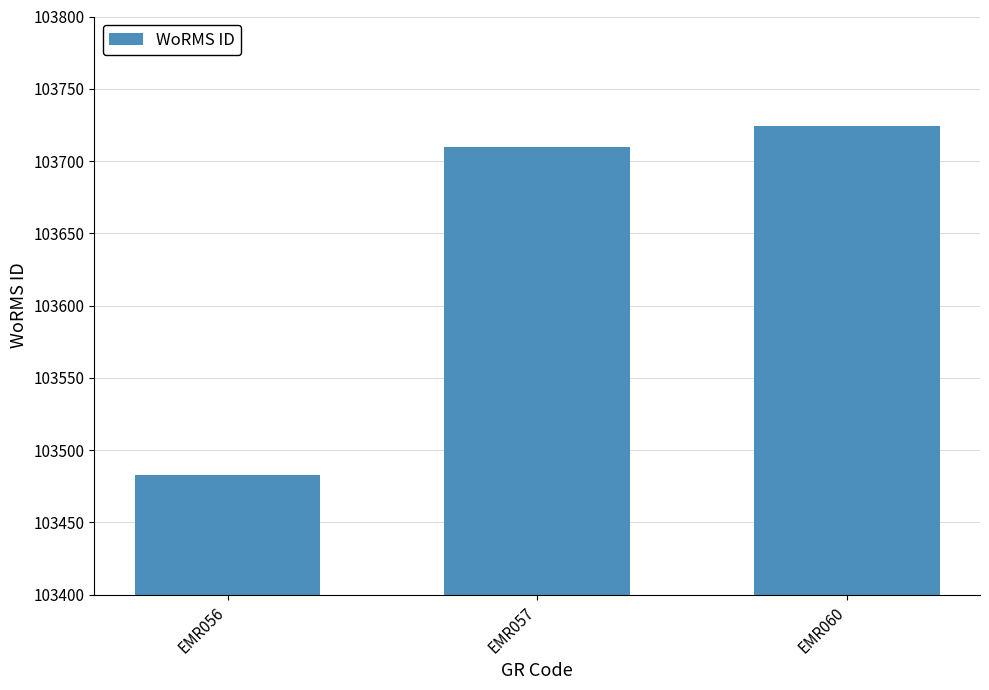

What is the sum of the values at EMR060 and EMR056?

207207